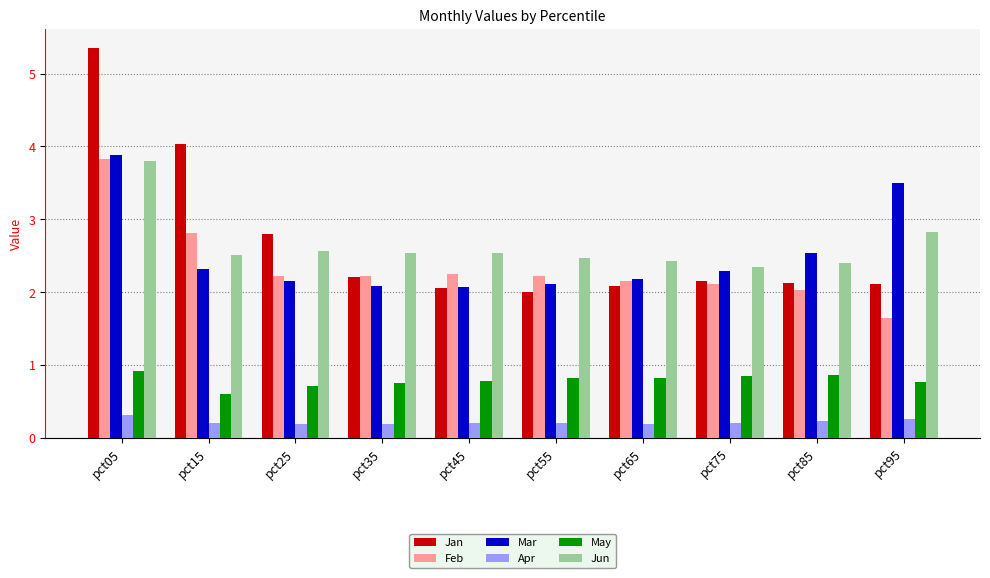

How many bars are there in each group?

6